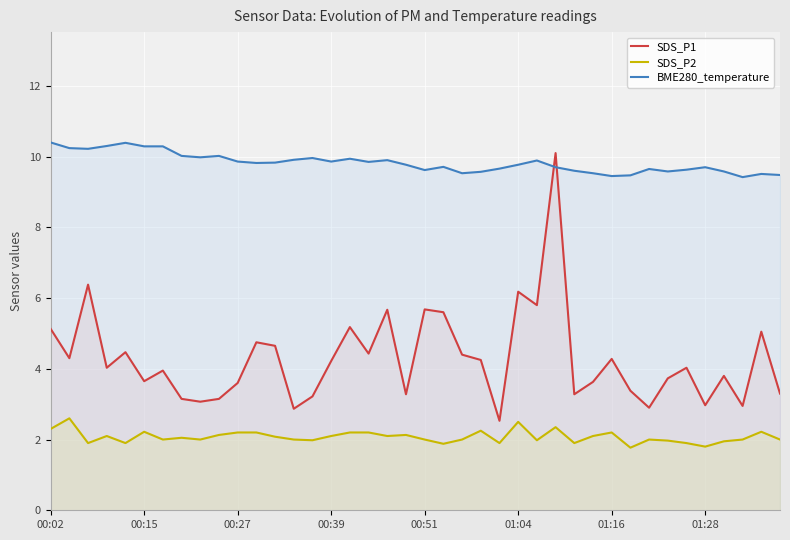

Reading left to right, extract all data points from this chart.

SDS_P1: 5.1	4.3	6.4	4.0	4.5	3.6	4.0	3.1	3.1	3.1	3.6	4.8	4.7	2.9	3.2	4.2	5.2	4.4	5.7	3.3	5.7	5.6	4.4	4.2	2.5	6.2	5.8	10.1	3.3	3.6	4.3	3.4	2.9	3.7	4.0	3.0	3.8	3.0	5.0	3.3
SDS_P2: 2.3	2.6	1.9	2.1	1.9	2.2	2.0	2.0	2.0	2.1	2.2	2.2	2.1	2.0	2.0	2.1	2.2	2.2	2.1	2.1	2.0	1.9	2.0	2.2	1.9	2.5	2.0	2.4	1.9	2.1	2.2	1.8	2.0	2.0	1.9	1.8	1.9	2.0	2.2	2.0
BME280_temperature: 10.4	10.2	10.2	10.3	10.4	10.3	10.3	10.0	10.0	10.0	9.9	9.8	9.8	9.9	10.0	9.9	9.9	9.8	9.9	9.8	9.6	9.7	9.5	9.6	9.7	9.8	9.9	9.7	9.6	9.5	9.4	9.5	9.7	9.6	9.6	9.7	9.6	9.4	9.5	9.5